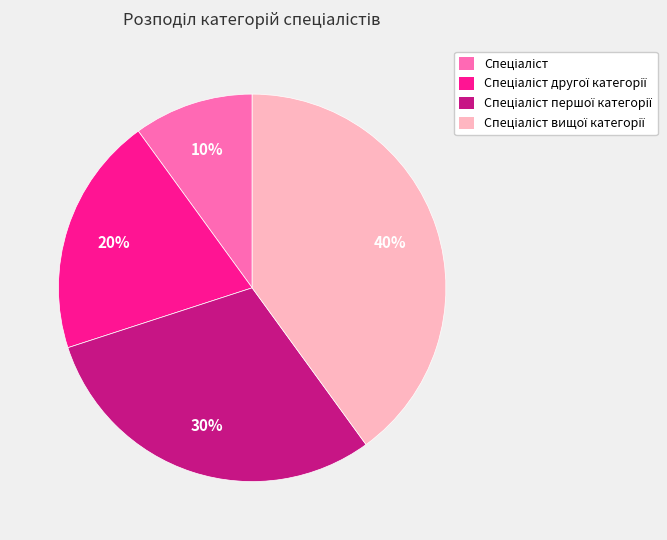

To the nearest percent, what is the average slice percentage?

25%